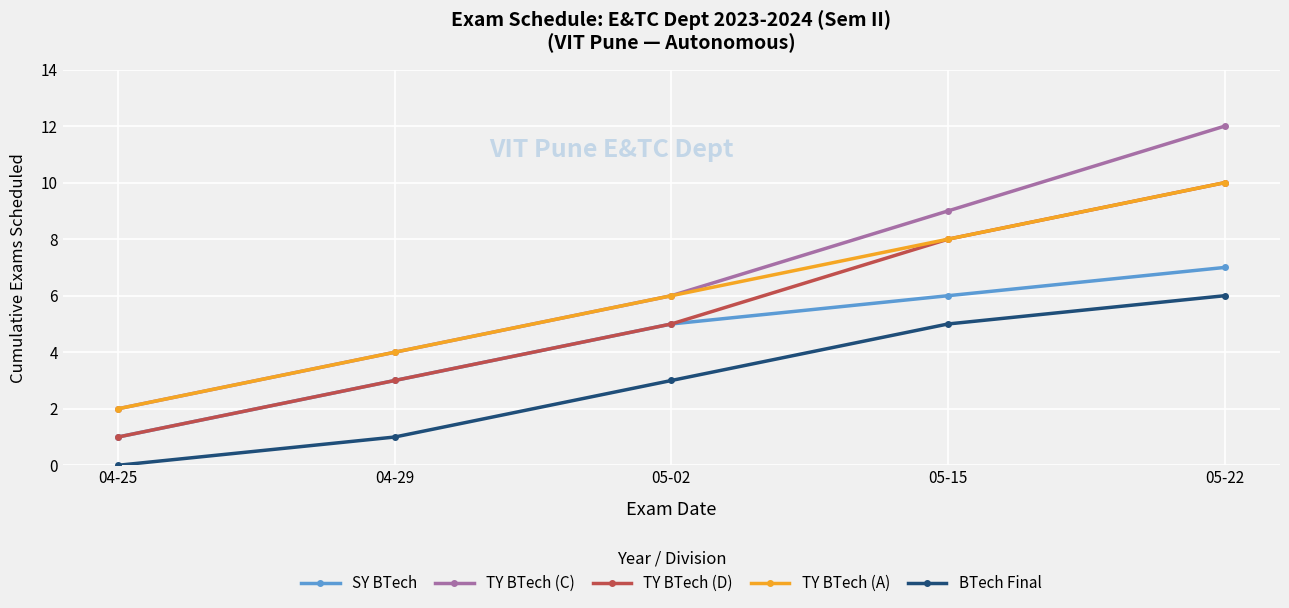

What is the sum of all TY BTech (C) values?

33